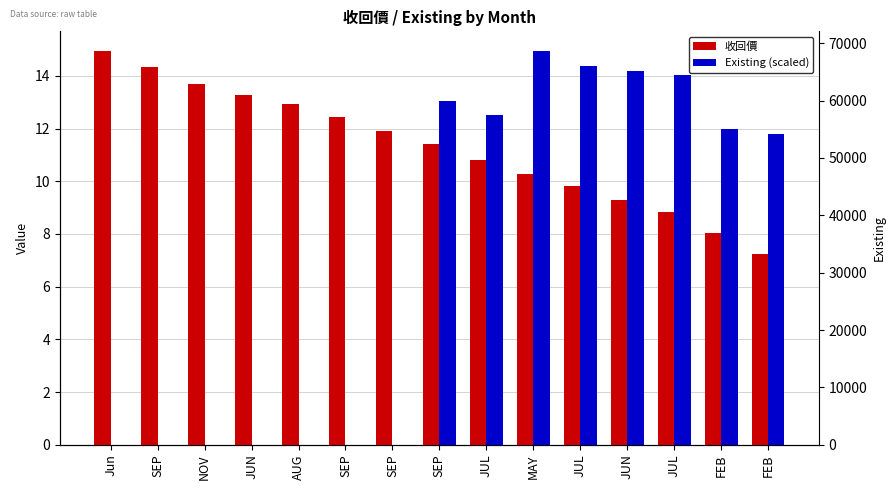

What is the highest value of the 收回價 series?

14.9